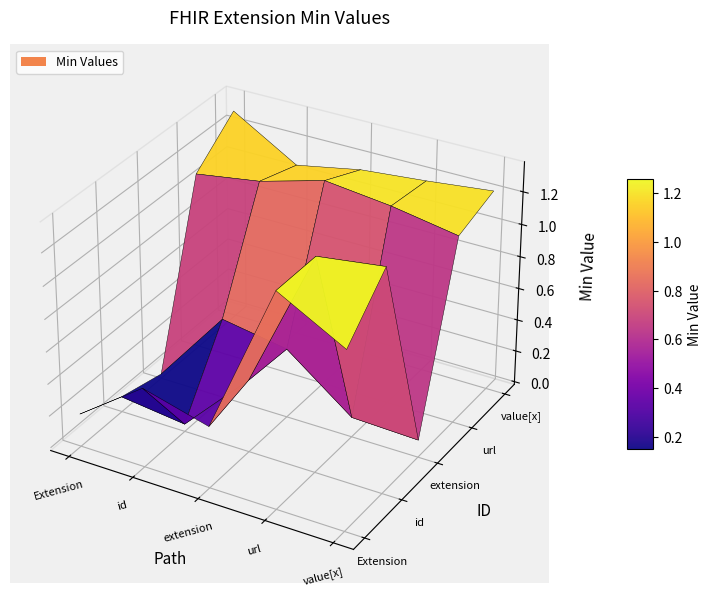

Rank the series at Extension.extension from lowest to highest value.

Extension, Extension.id, Extension.extension, Extension.url, Extension.value[x]